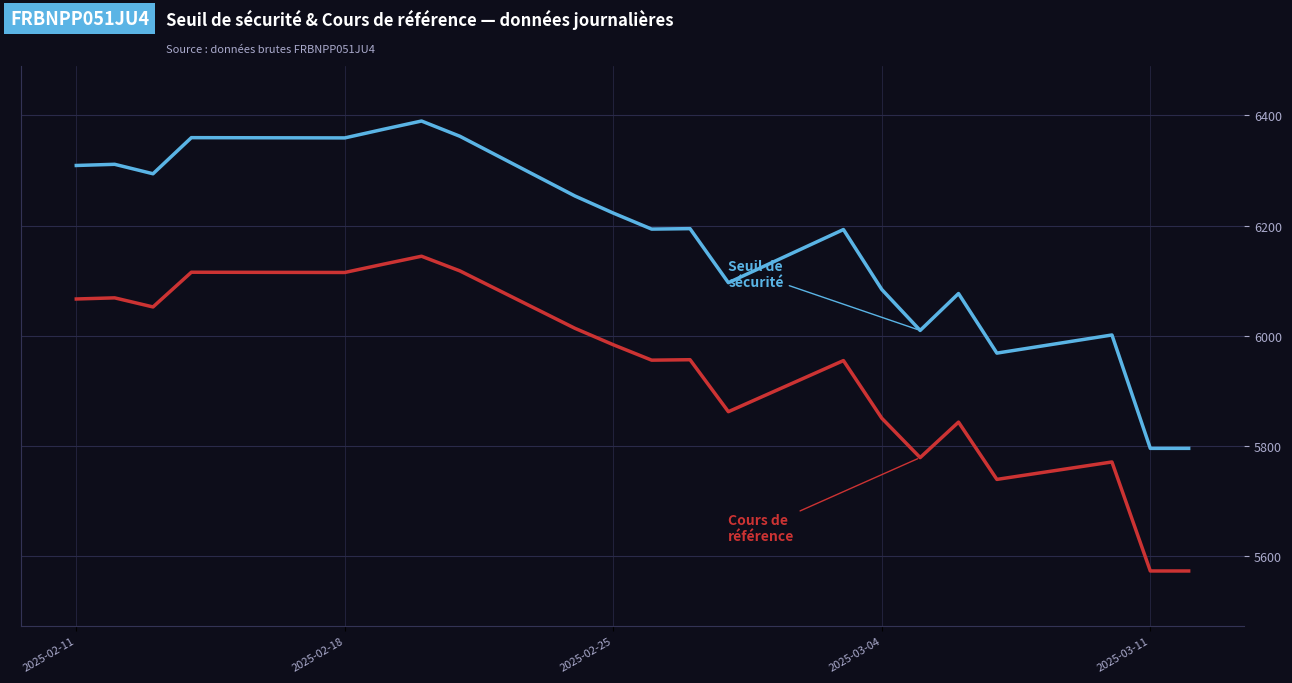

Rank the series by their average value, from lowest to highest.

Cours de référence, Seuil de sécurité